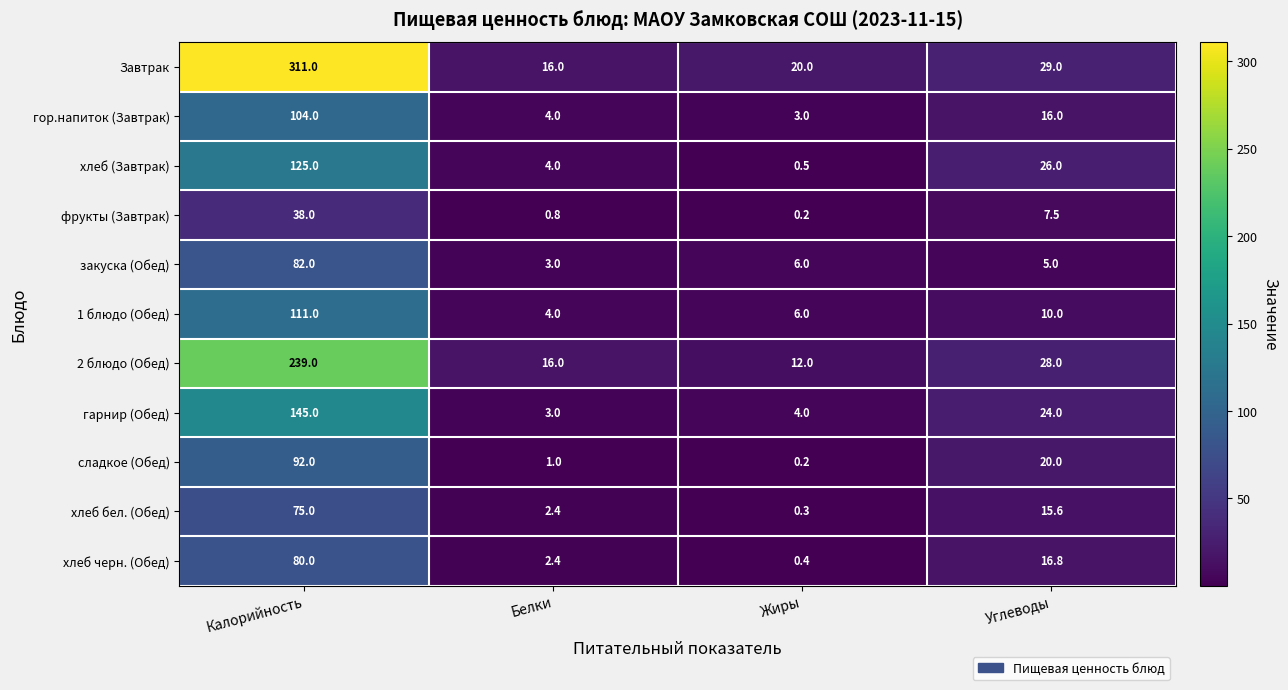

What is the spread (max minus min) of values at Углеводы?

24.0